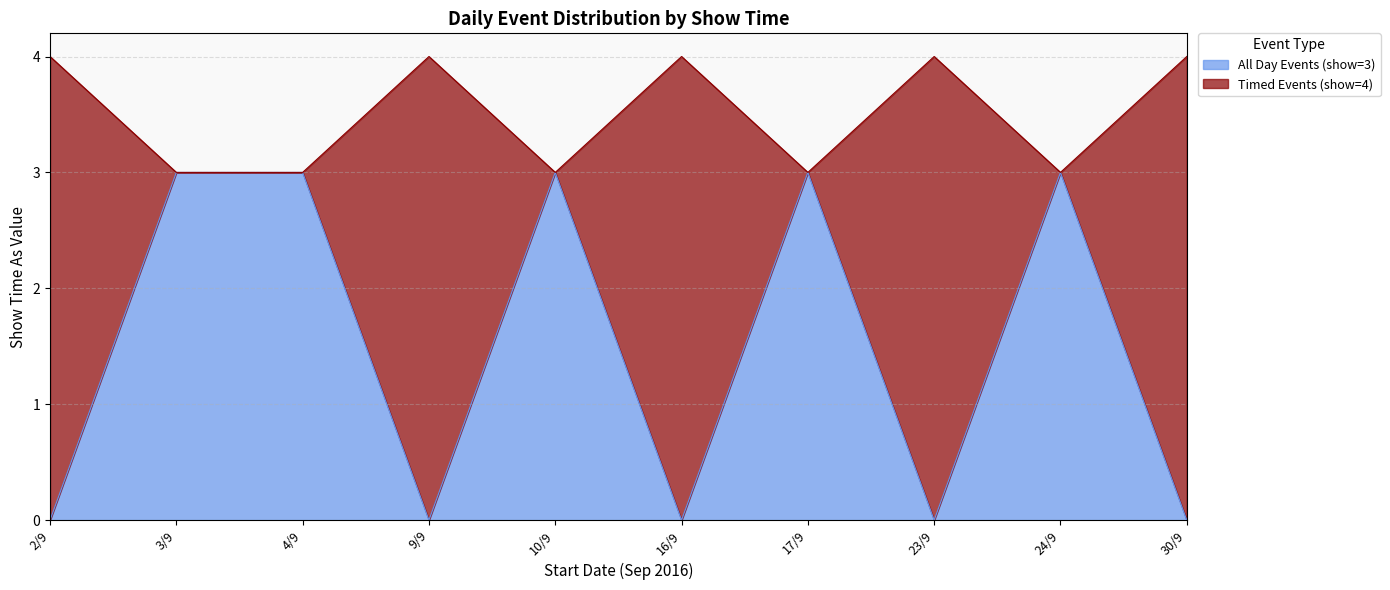

What is the total value across all series at 17/9?

6